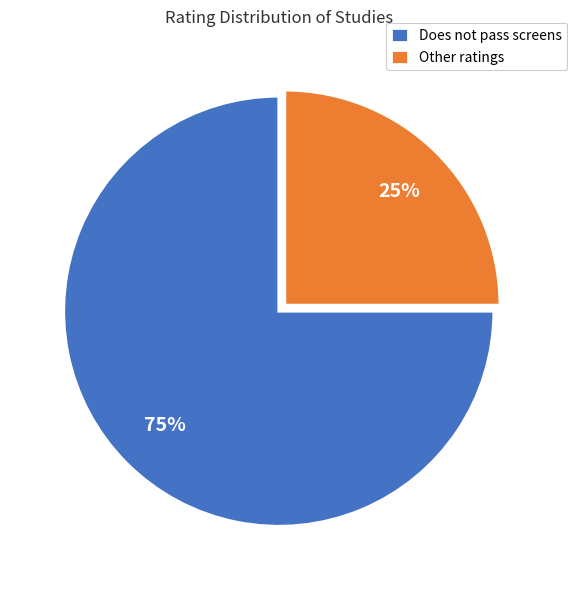

Is there a majority slice in this chart?

Yes